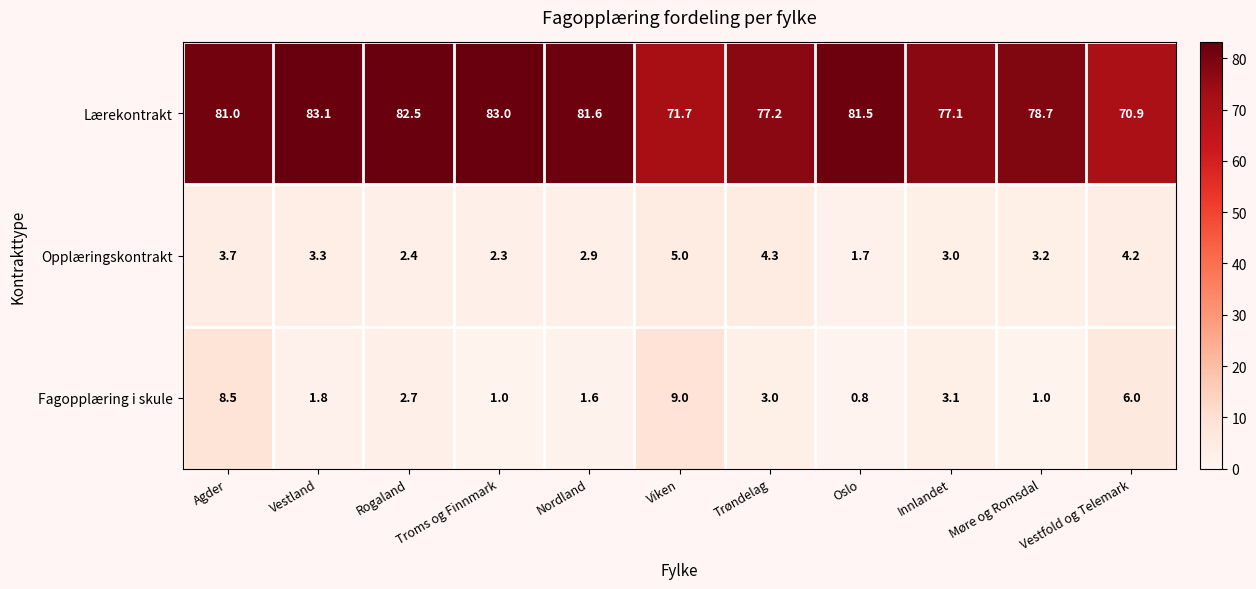

At which label does Opplæringskontrakt first exceed 3?

Agder